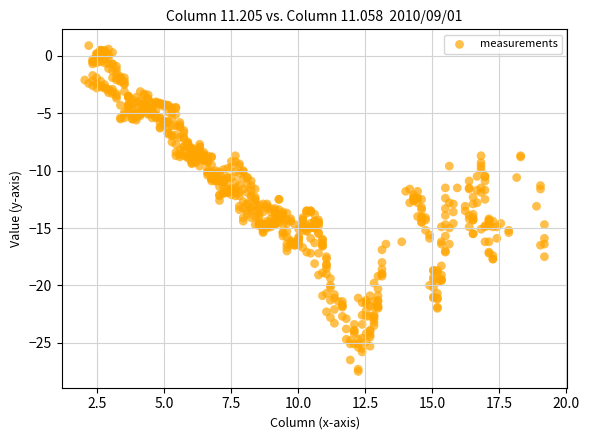

What is the range of X values (max minus min)?

17.1